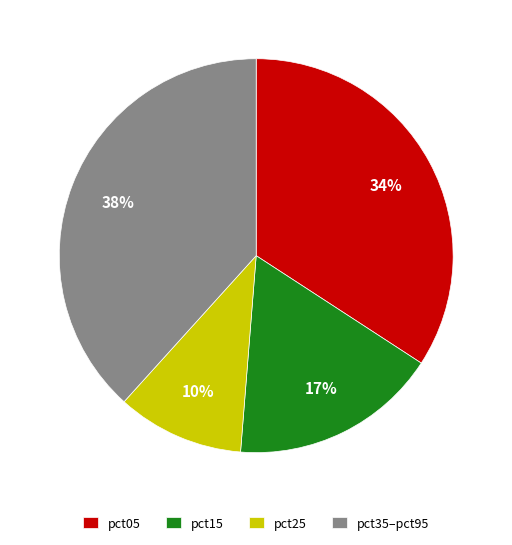

Do pct15 and pct35–pct95 together represent more than half of the pie?

Yes